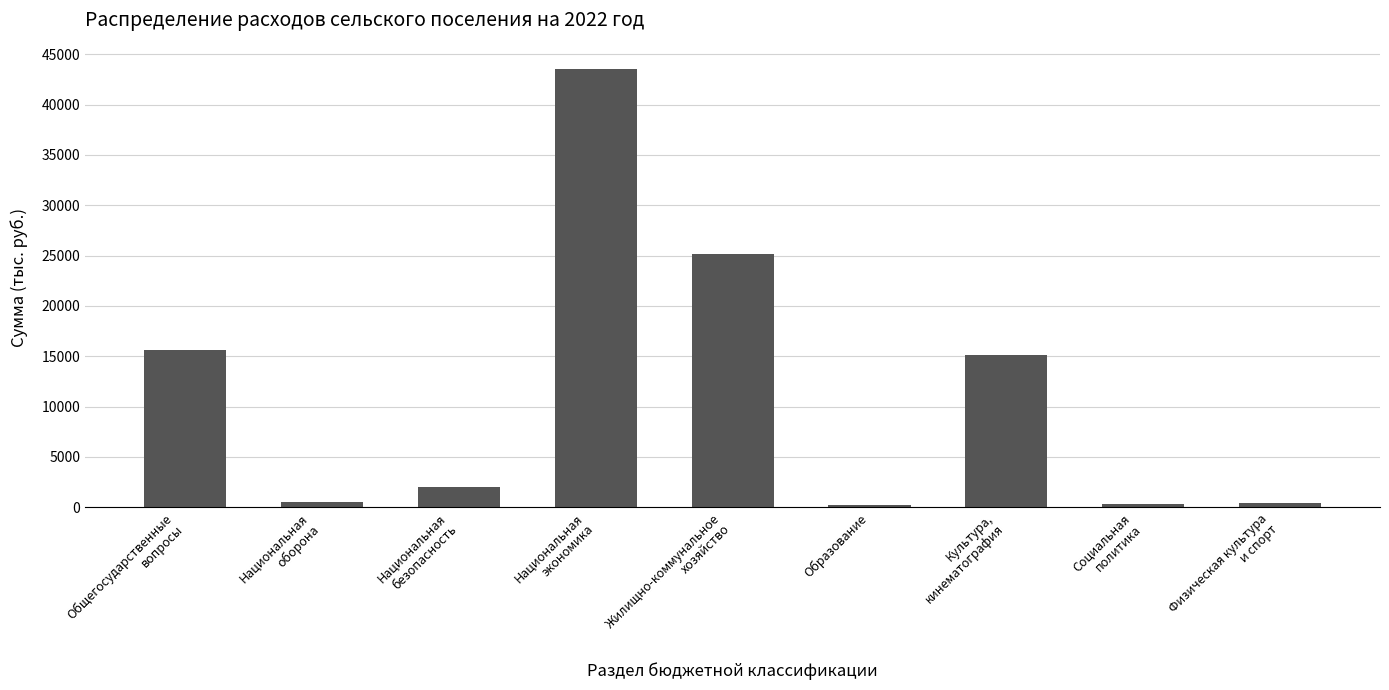

What is the label of the 6th bar from the left?

Образование